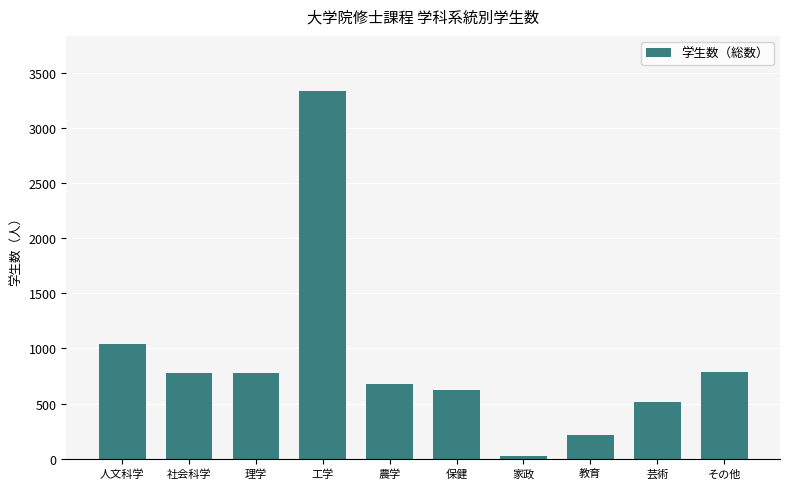

Approximately how many times larger is the value at 人文科学 compared to 農学?

1.5